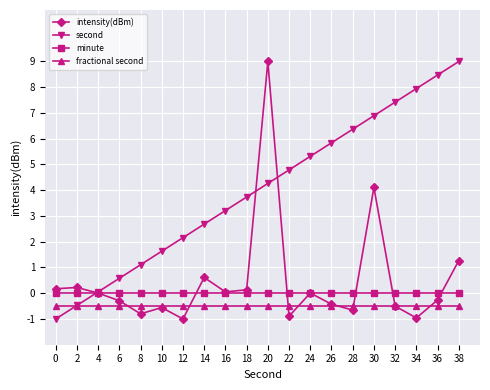

True or false: second has more than 1 points higher than both neighbors.

False